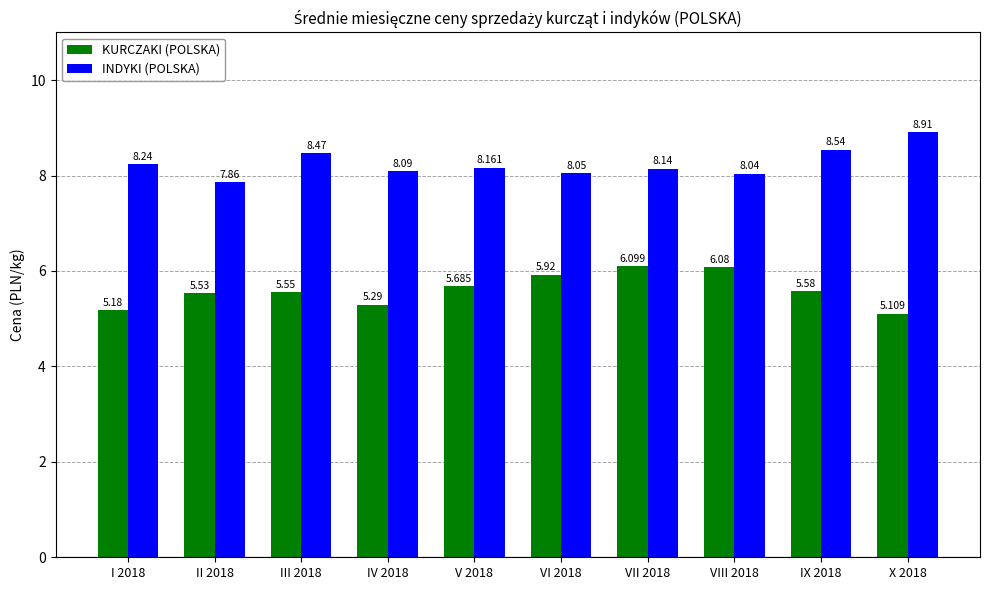

What is the difference between the highest and lowest values at X 2018?

3.8